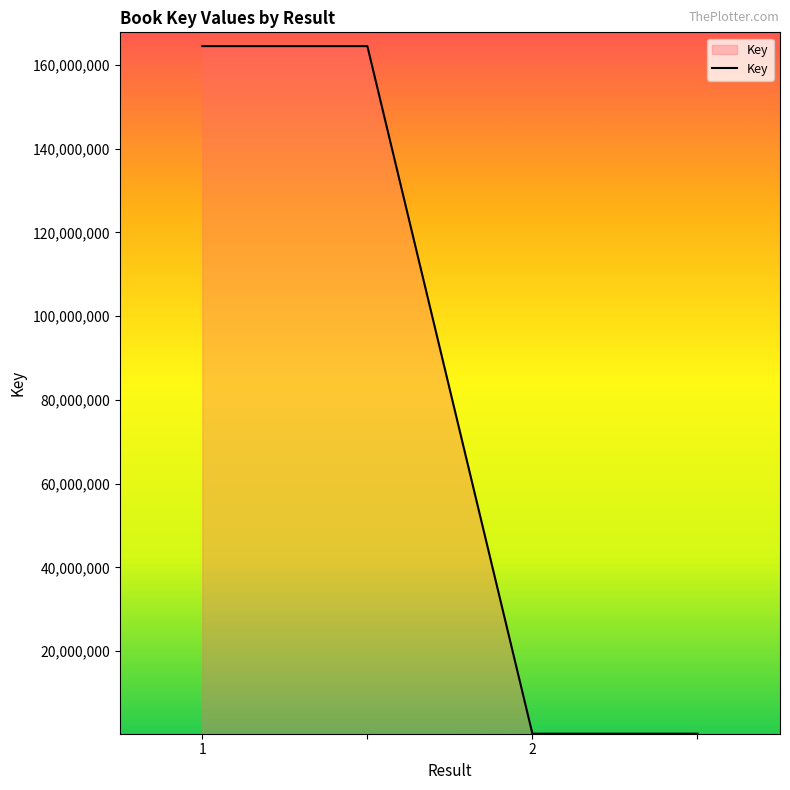

True or false: there are more than 1 points higher than both neighbors.

False